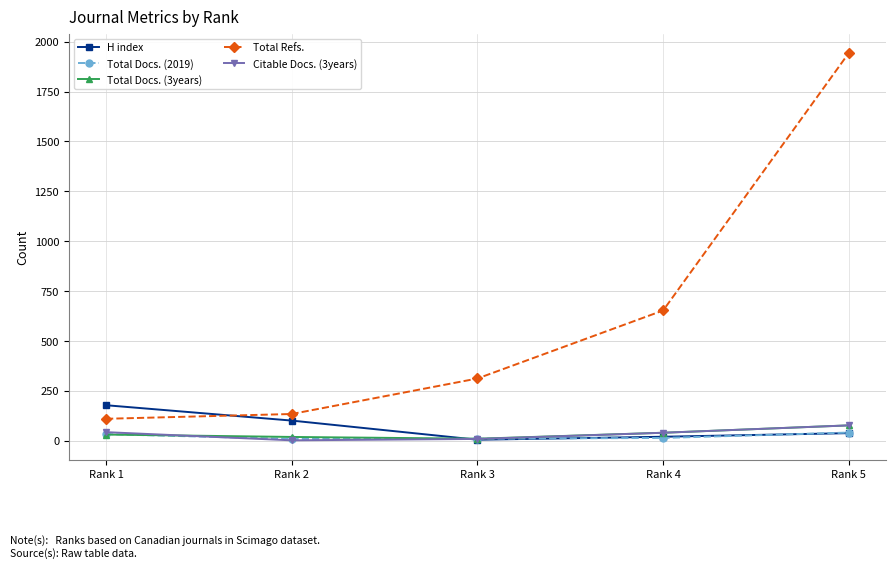

True or false: Citable Docs. (3years) has more than 2 points higher than both neighbors.

False